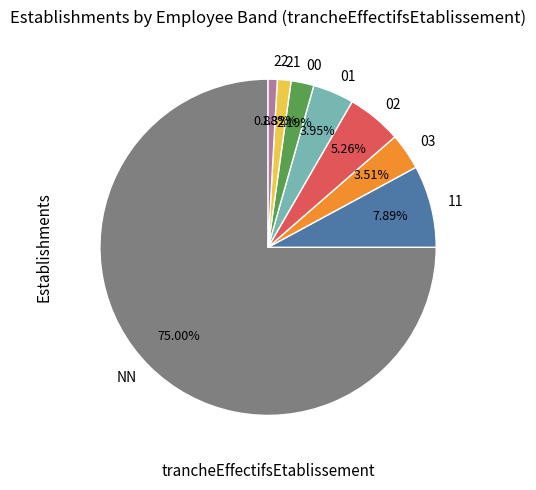

How many segments does this pie chart have?

8